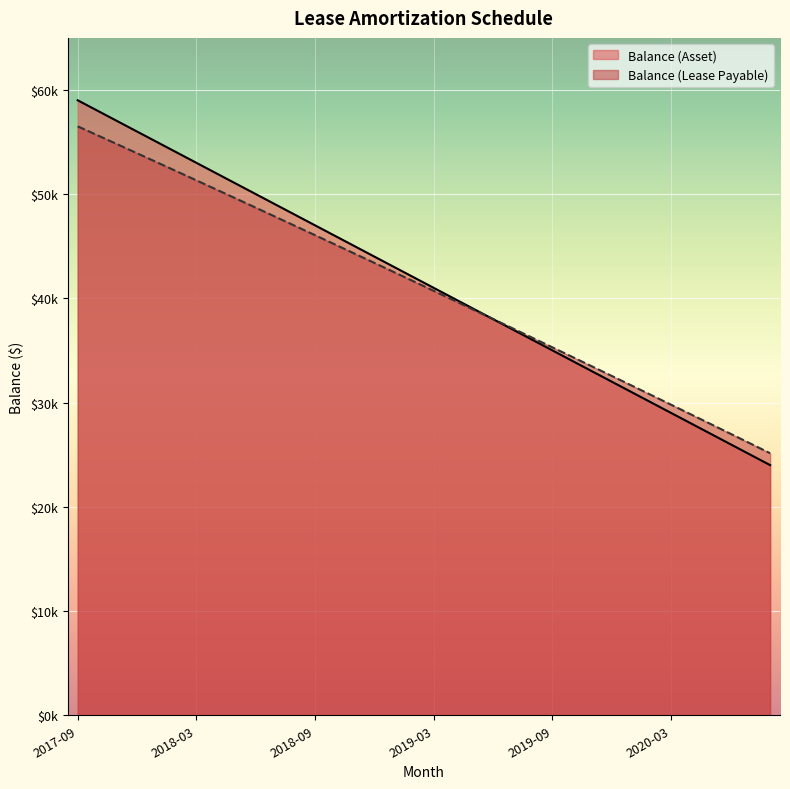

What is the average value of the Balance (Asset) series?

41509.1